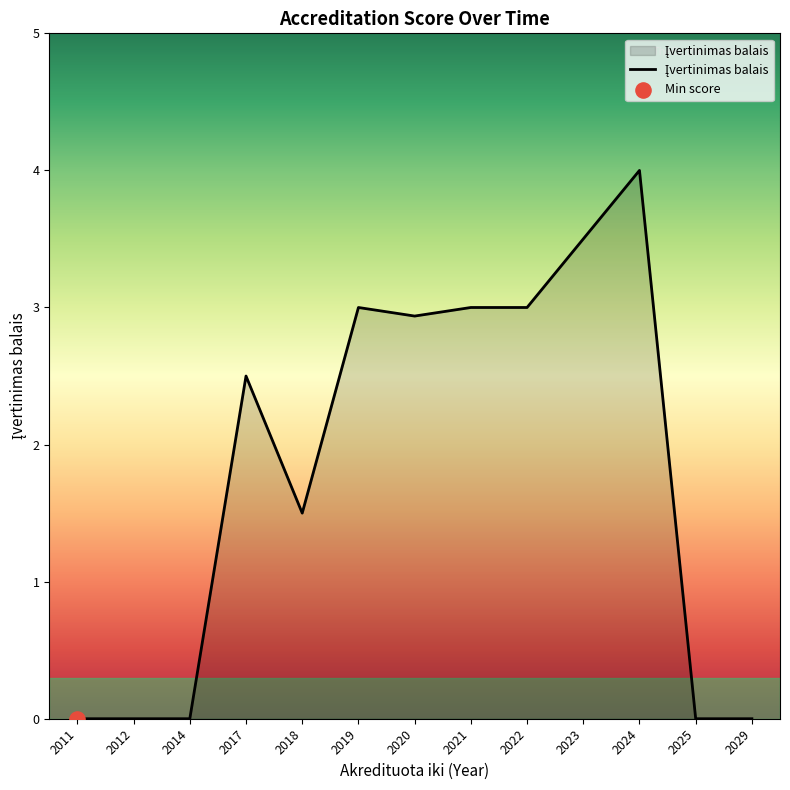

Between 2020 and 2012, which is larger?

2020